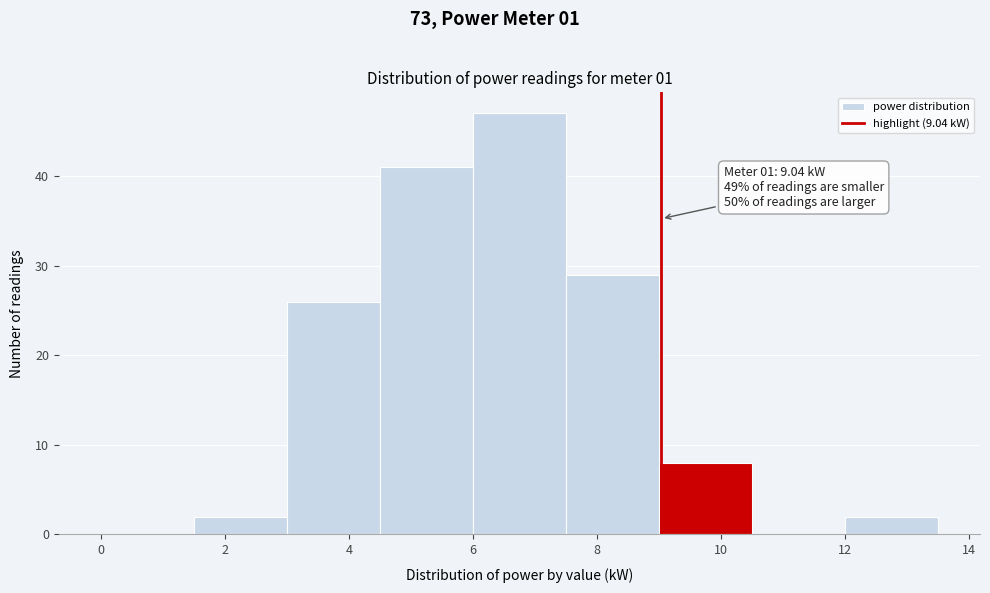

Which range on the x-axis has the tallest bar?

6.0 to 7.5